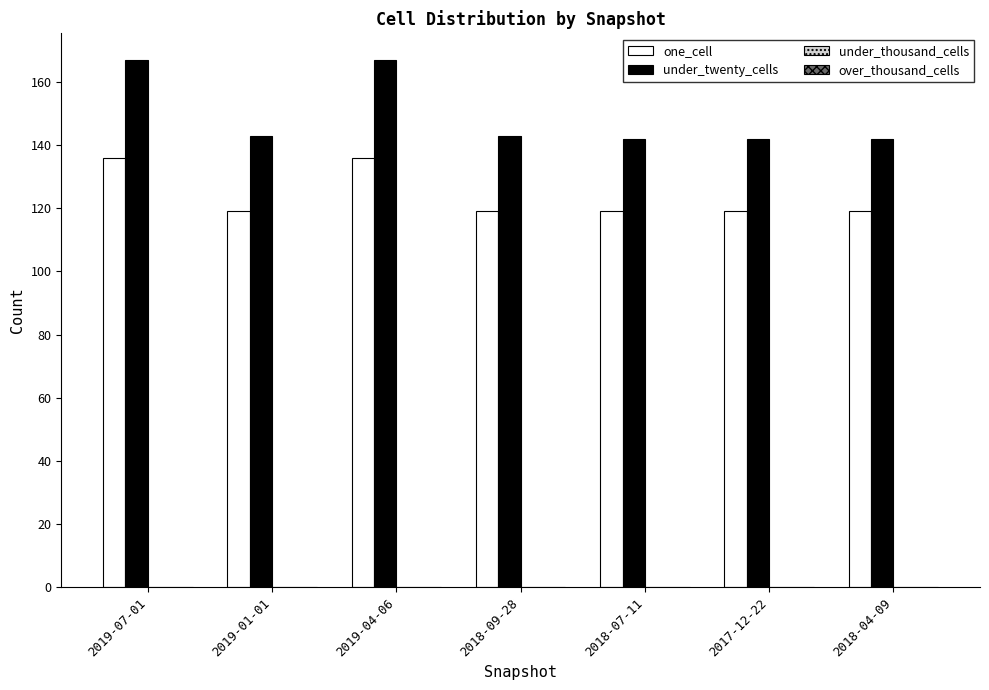

How many groups of bars are there?

7